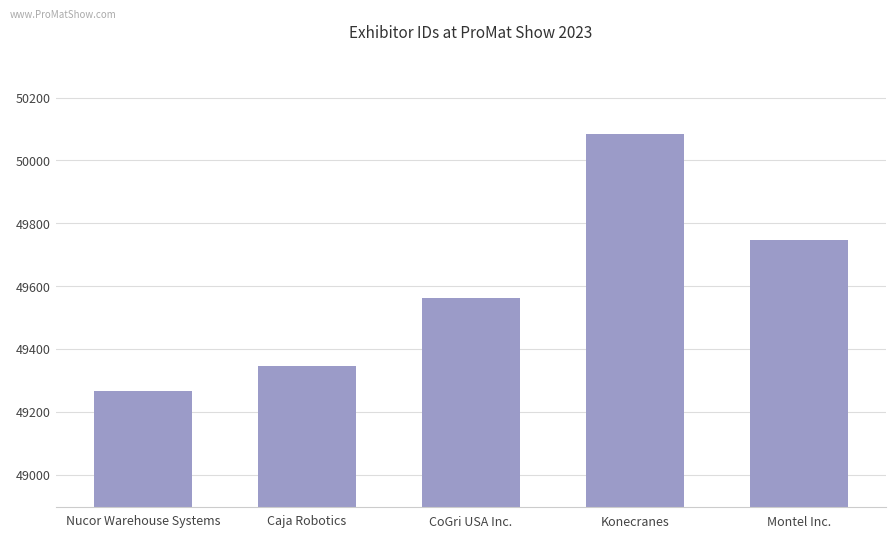

The value at Nucor Warehouse Systems is 49266. True or false?

True